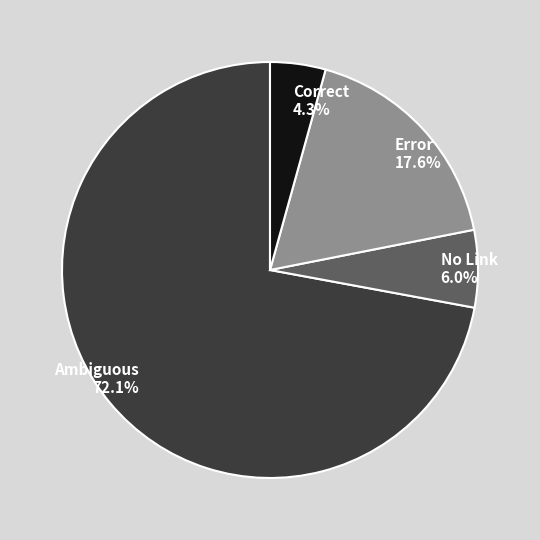

How much of the chart is everything except Ambiguous?

27.9%